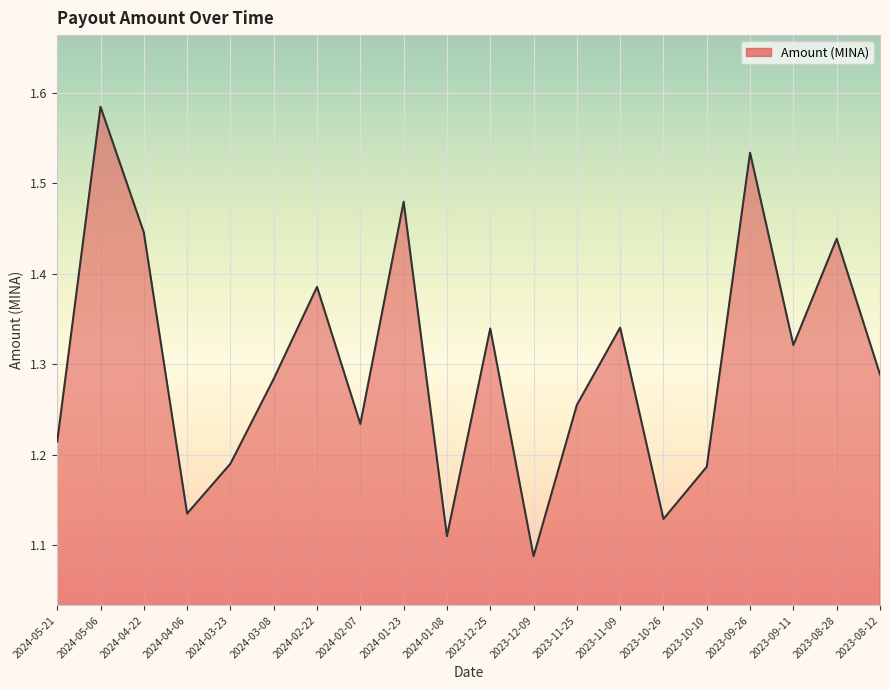

What is the ratio of the value at 2024-01-08 to the value at 2024-05-21?

0.9